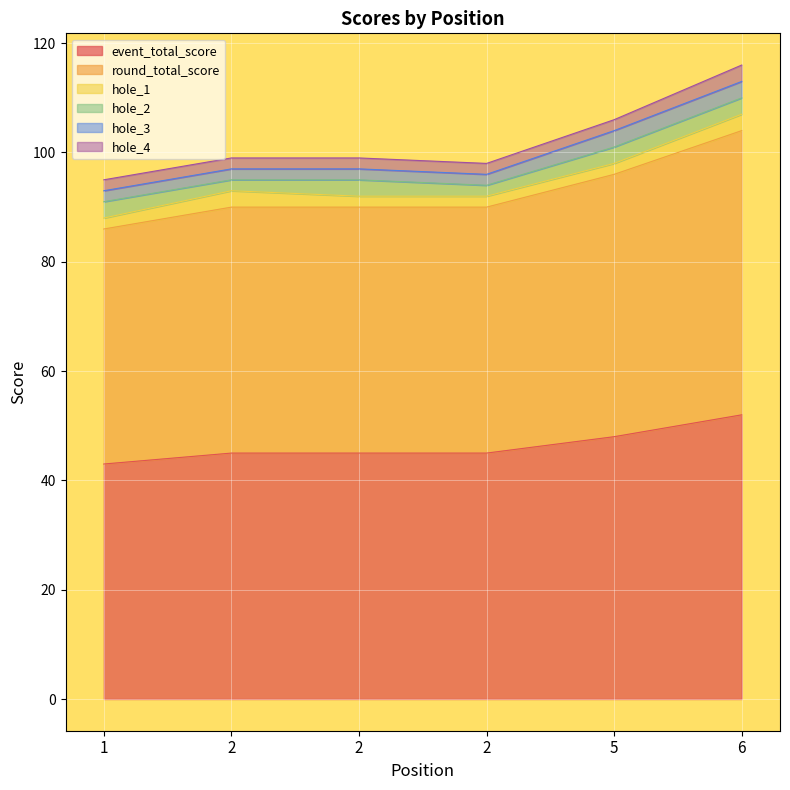

Which series has the widest spread of values?

event_total_score